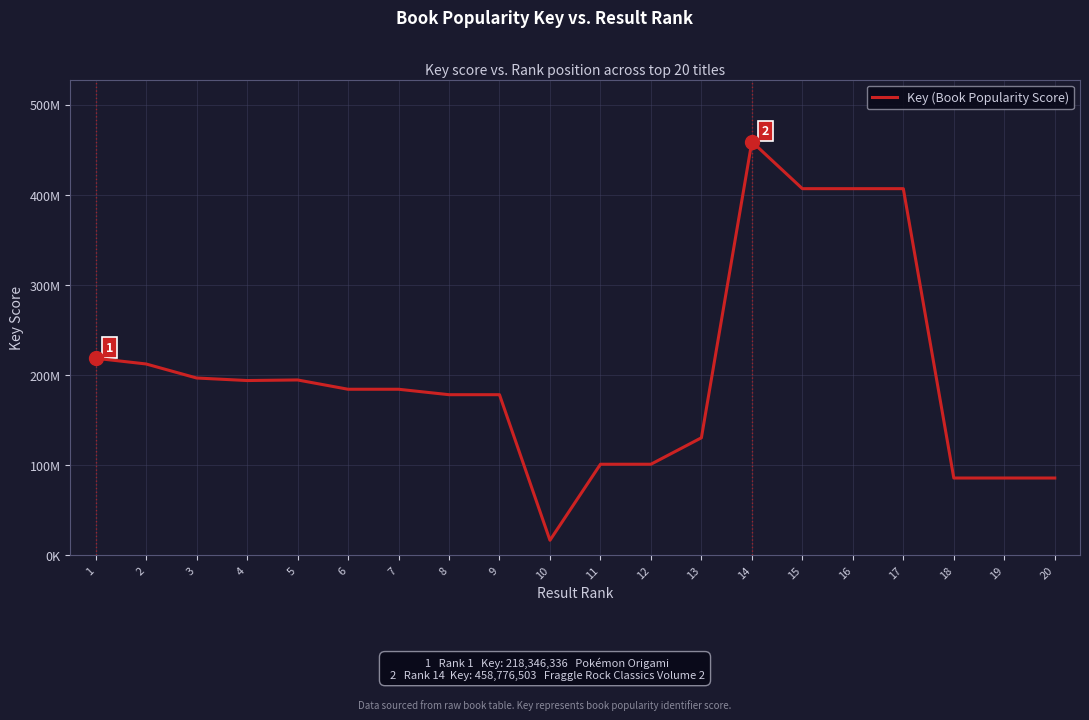

What is the value of the 6th point from the left?

183960862